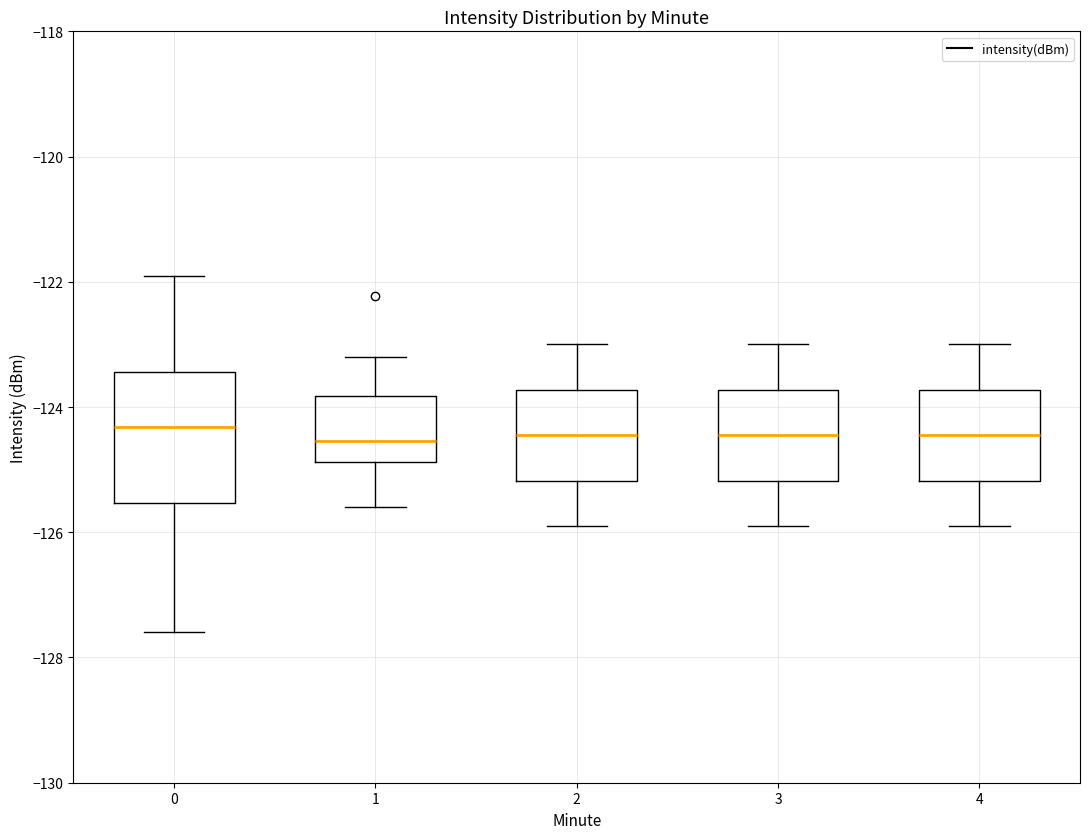

Reading left to right, transcribe this box plot: for each box, give where its median line is, the range the box spans, and where its two whiskers end, as read against the y-axis. The values are not printed on the chart, so give them approximately, as read against the axis.

0: median -124.4, box -125.6 to -123.4, whiskers -127.6 to -122.0
1: median -124.6, box -124.8 to -123.8, whiskers -125.6 to -123.2
2: median -124.4, box -125.2 to -123.8, whiskers -125.8 to -123.0
3: median -124.4, box -125.2 to -123.8, whiskers -125.8 to -123.0
4: median -124.4, box -125.2 to -123.8, whiskers -125.8 to -123.0